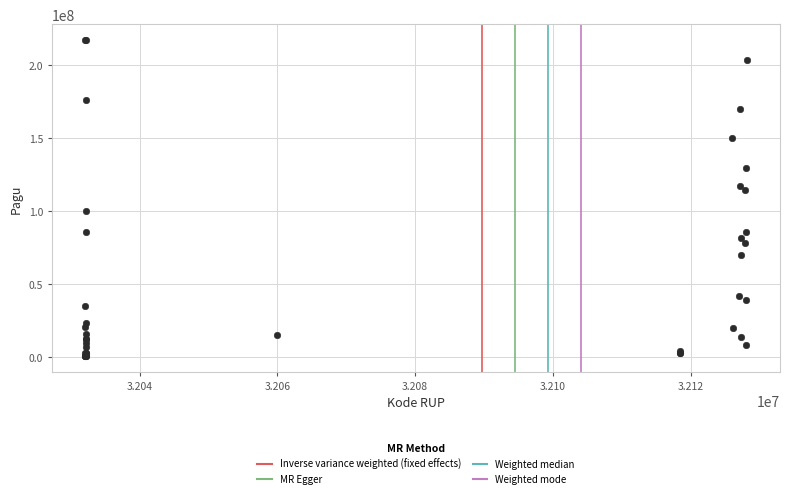

What Y value in the scatter plot is closest to 108830000?

114296000